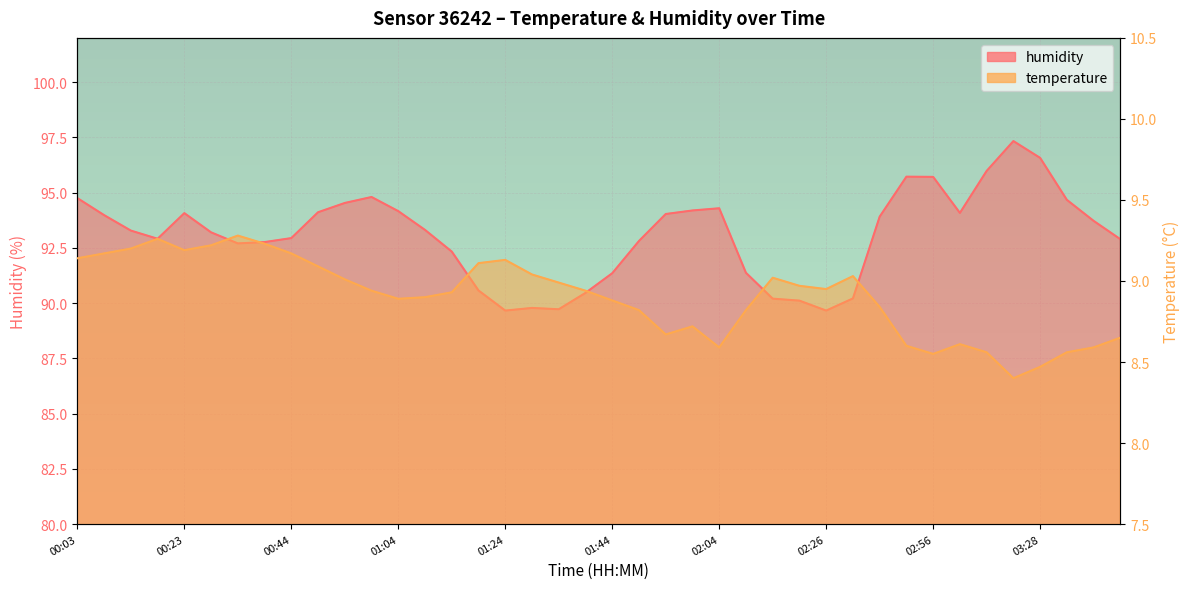

Reading right to left, list all the values displayed in this chart.

temperature: 8.7	8.6	8.6	8.5	8.4	8.6	8.6	8.6	8.6	8.8	9.0	8.9	9.0	9.0	8.8	8.6	8.7	8.7	8.8	8.9	8.9	9.0	9.0	9.1	9.1	8.9	8.9	8.9	8.9	9.0	9.1	9.2	9.2	9.3	9.2	9.2	9.3	9.2	9.2	9.1
humidity: 92.9	93.7	94.7	96.6	97.3	96.0	94.1	95.7	95.7	93.9	90.2	89.7	90.1	90.2	91.4	94.3	94.2	94.0	92.8	91.3	90.5	89.7	89.8	89.7	90.6	92.3	93.3	94.2	94.8	94.5	94.1	92.9	92.8	92.7	93.2	94.1	92.9	93.3	94.0	94.8